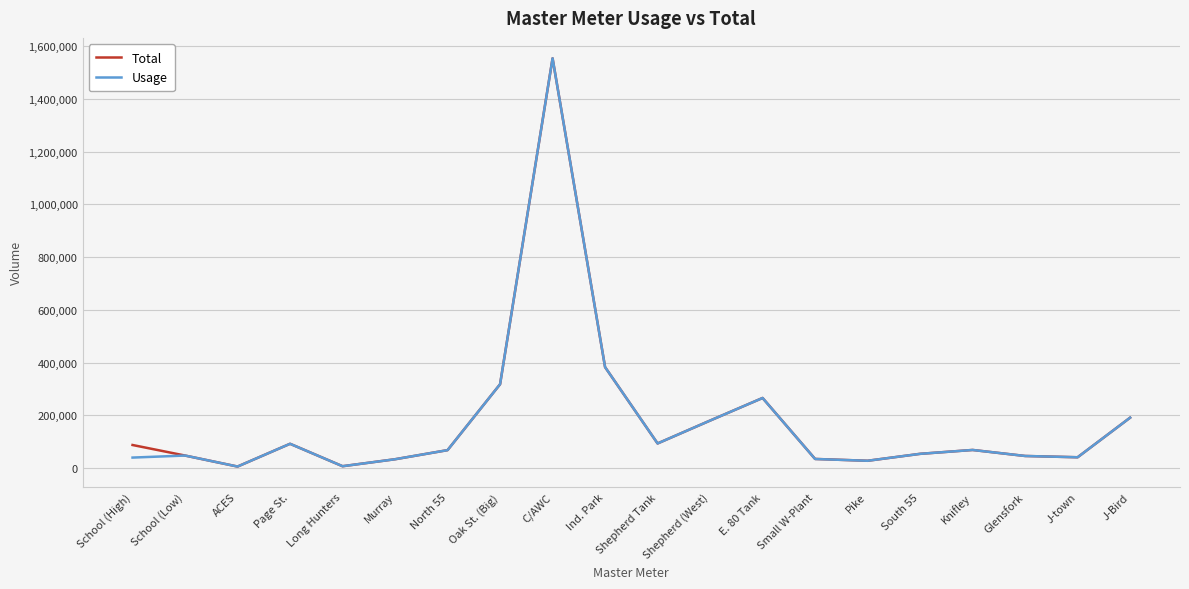

Is it true that Usage equals 68250 at North 55?

True